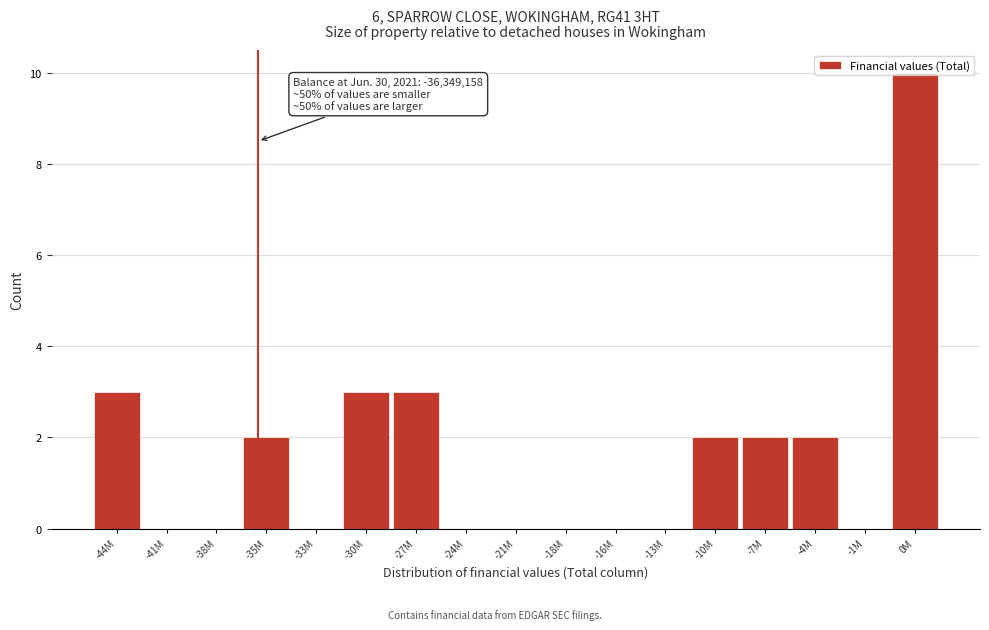

The value at -27M is 3. True or false?

True